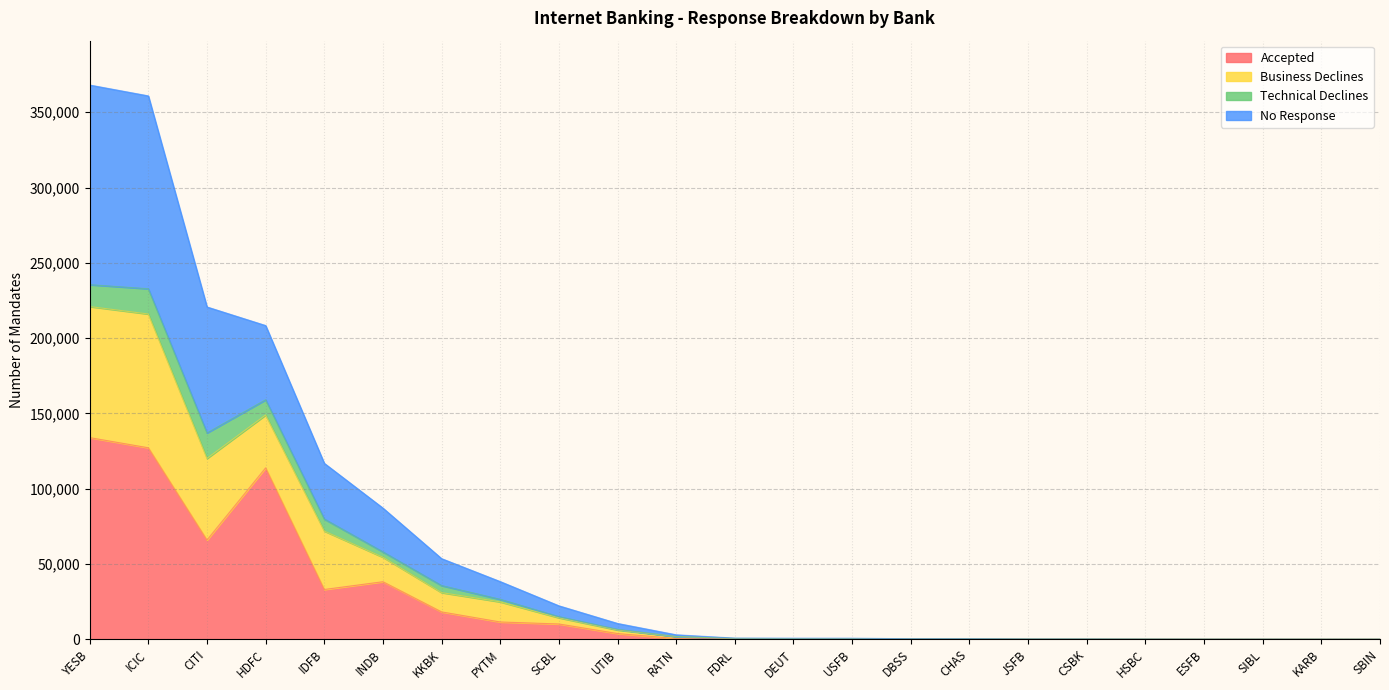

Where does the Business Declines series first go above 703?

YESB